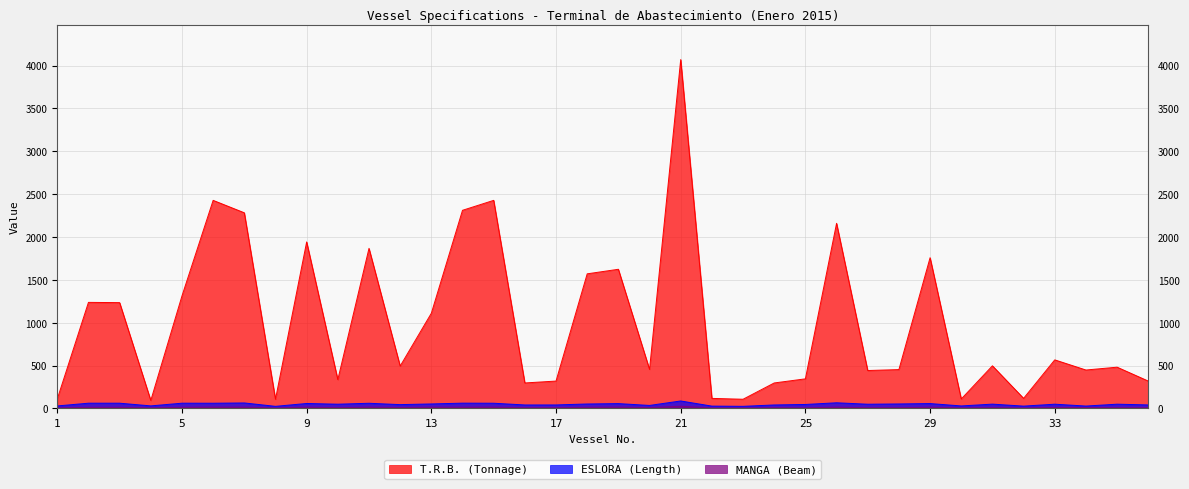

Between 3 and 18, which series saw the biggest shift?

T.R.B. (Tonnage)